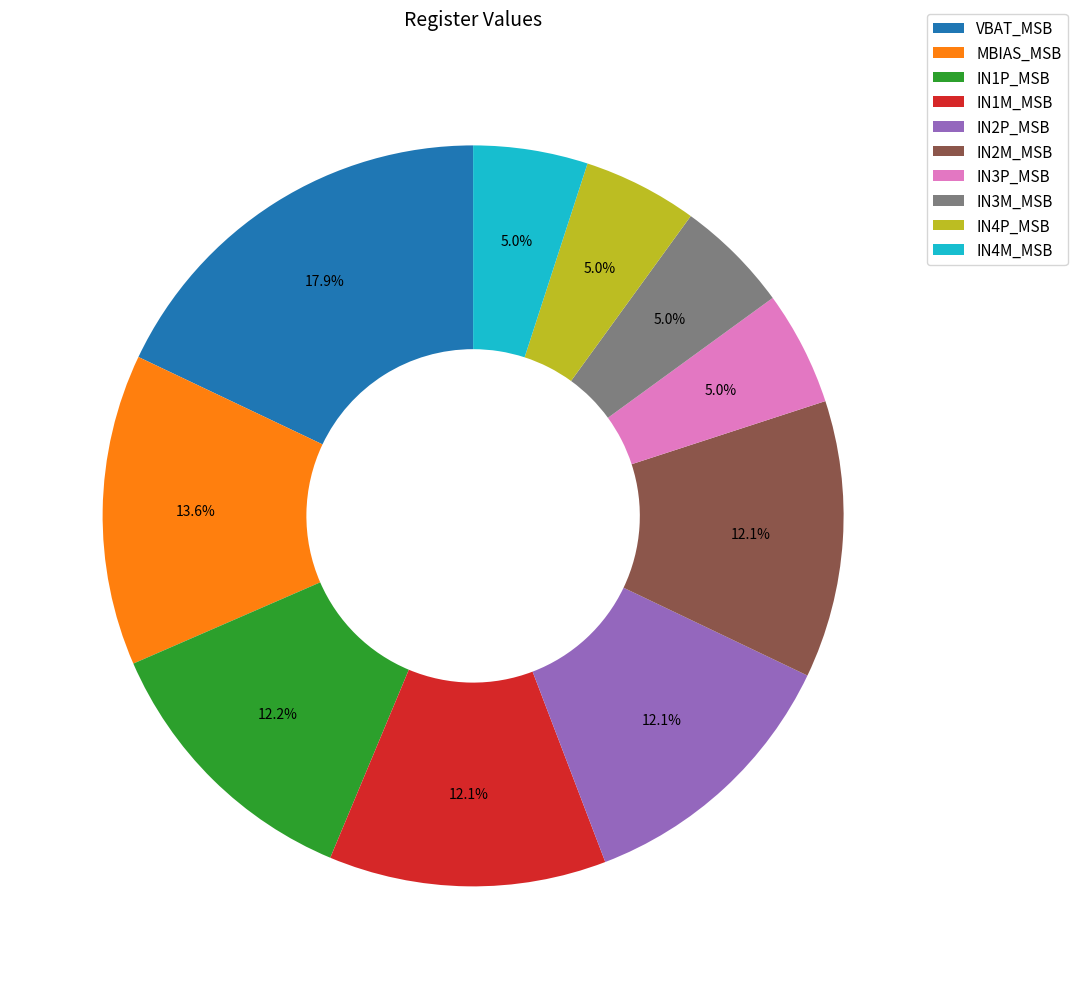

What is the largest slice in the pie chart?

VBAT_MSB